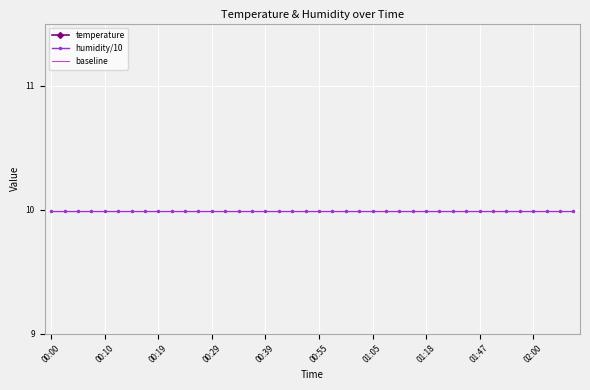

Which series has the largest total across all categories?

temperature